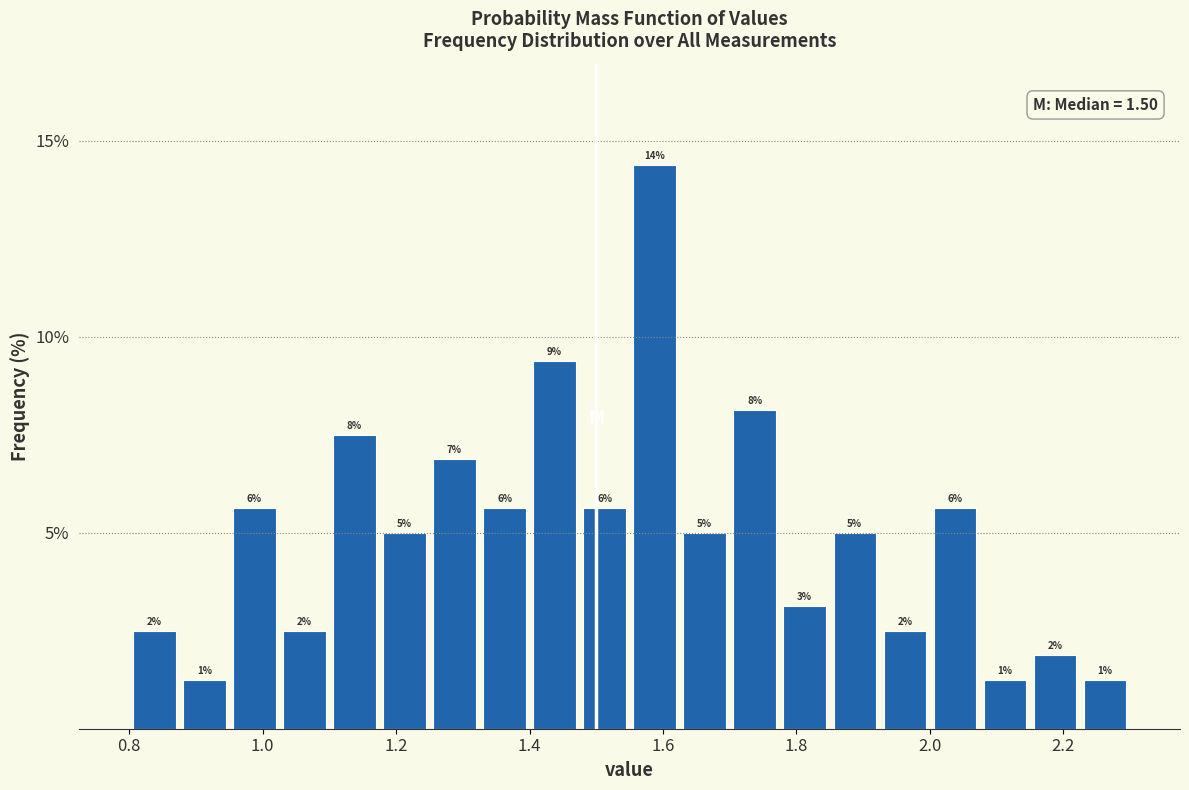

Read against the x-axis, roughly where is the centre of the tallest bar?

1.58